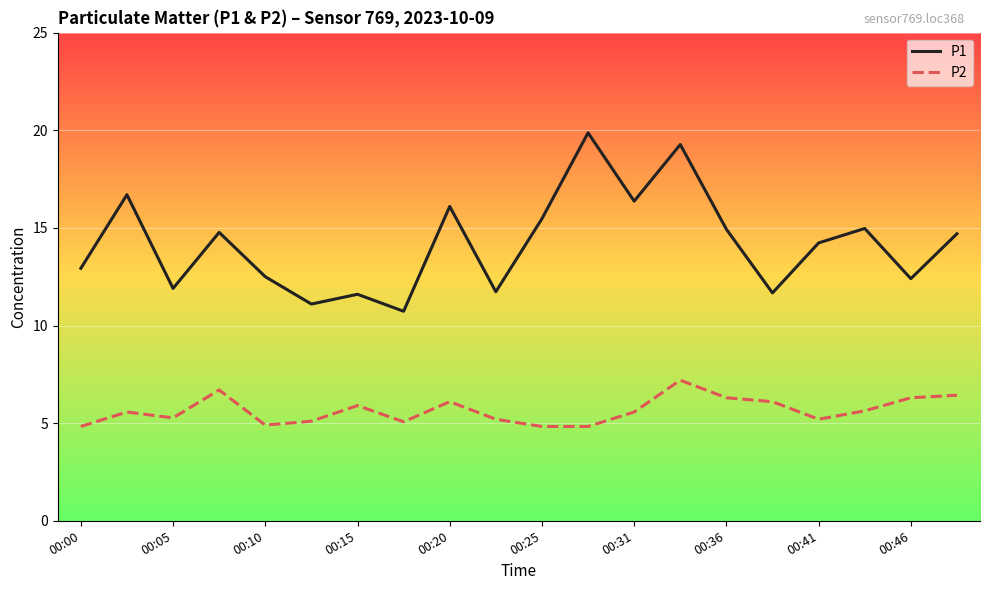

At how many categories does at least one series exceed 18?

2